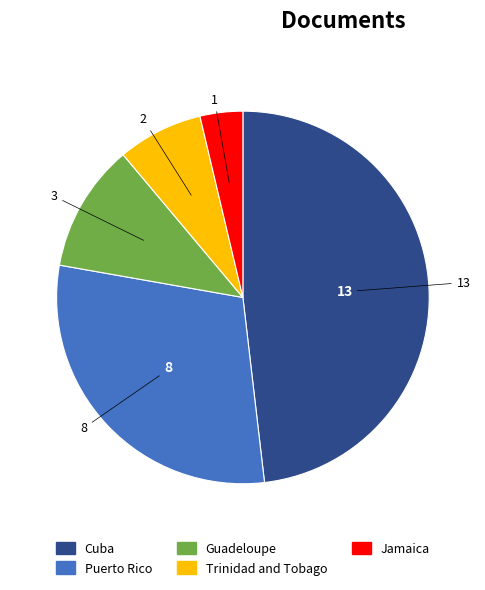

How many slices are in this pie chart?

5